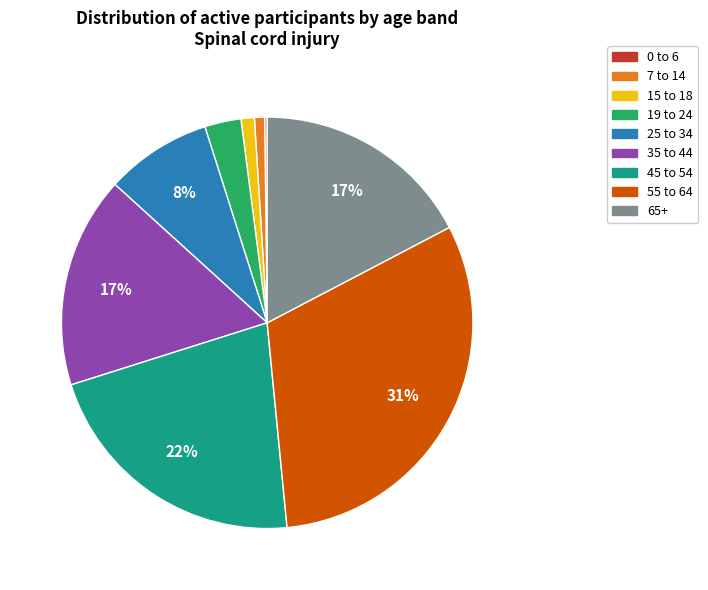

To the nearest percent, what portion does 15 to 18 represent?

1%